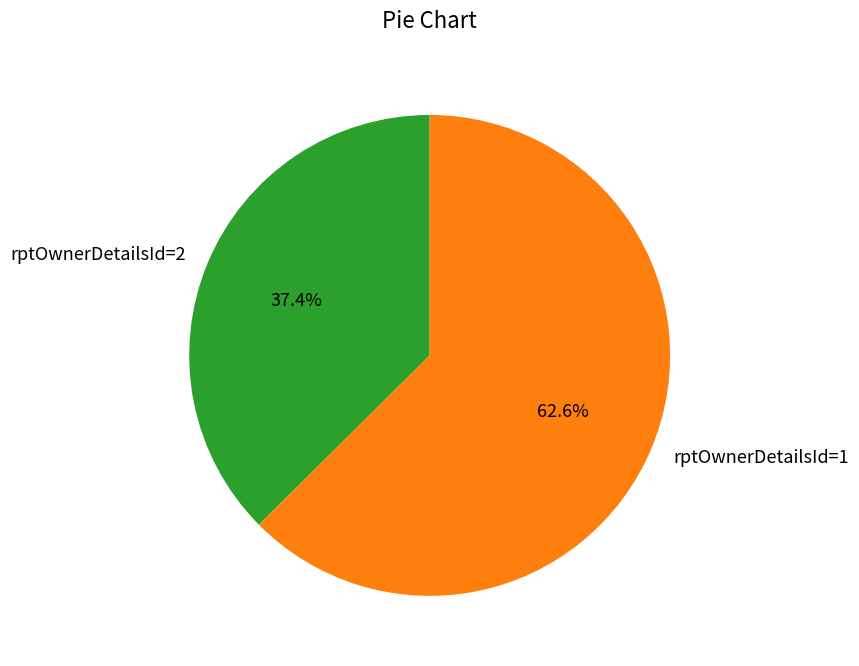

Count the number of slices in the pie.

2